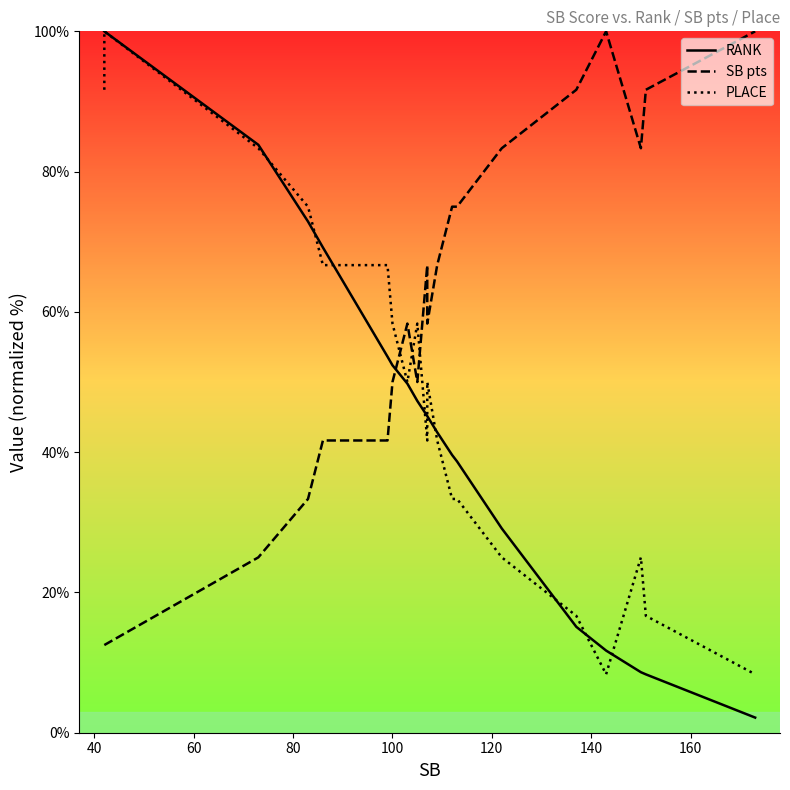

True or false: RANK and PLACE intersect in this chart.

True